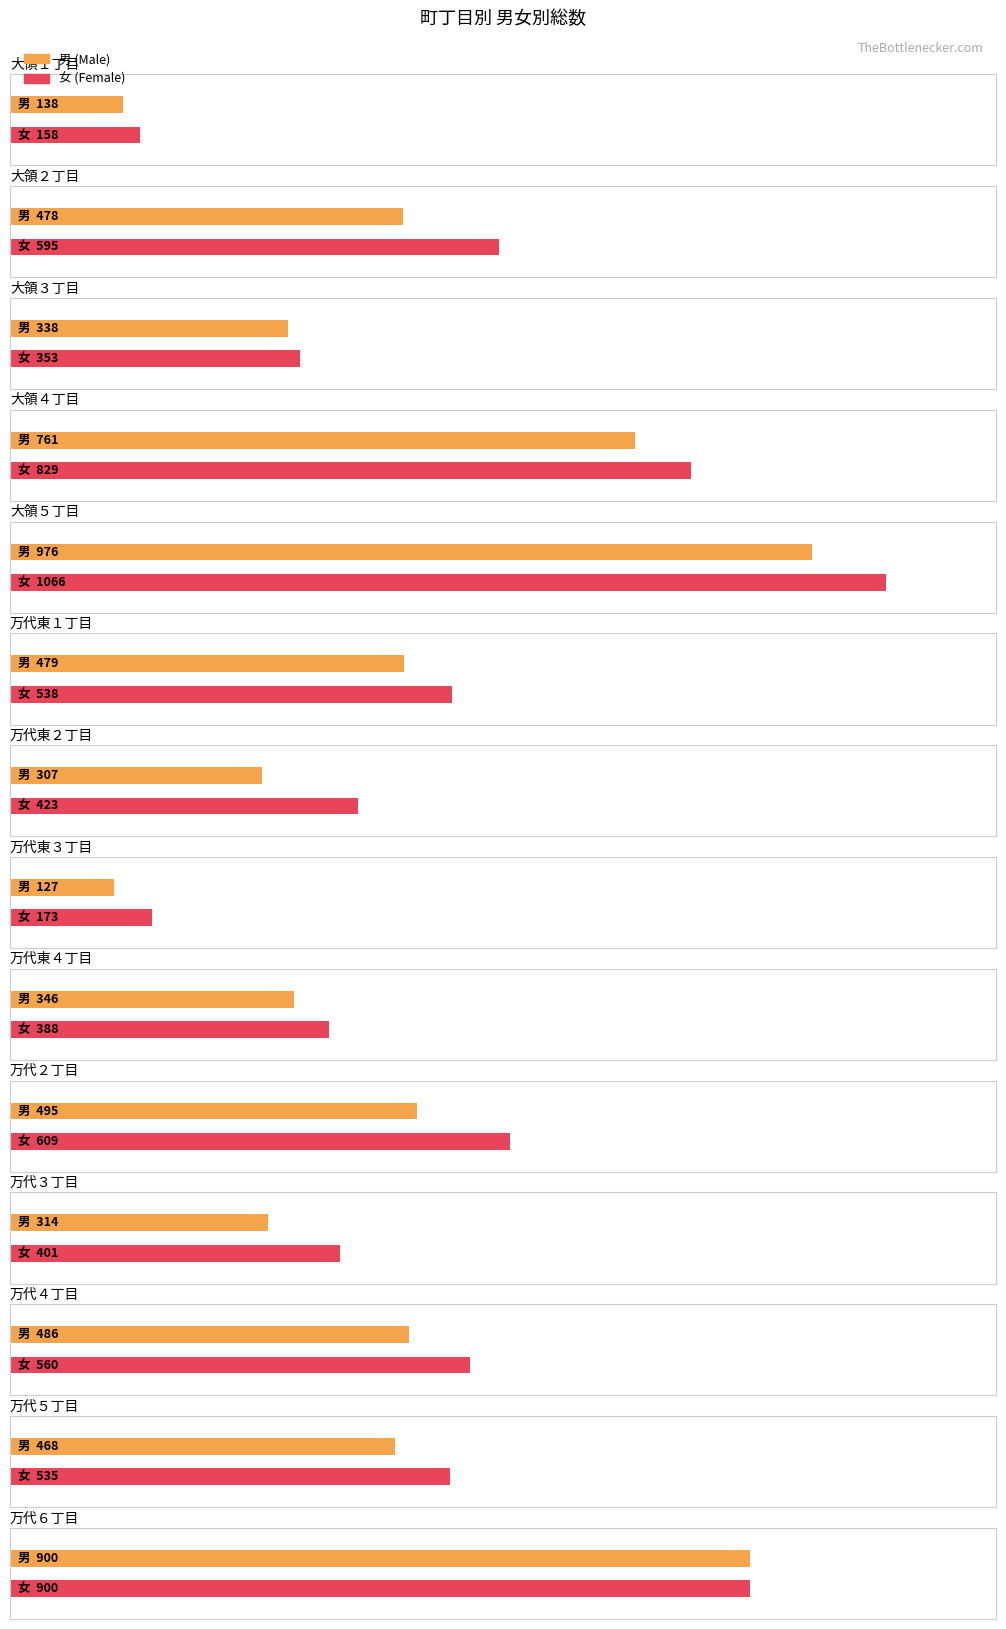

At 大領４丁目, list the series in order from smallest to largest.

男, 女